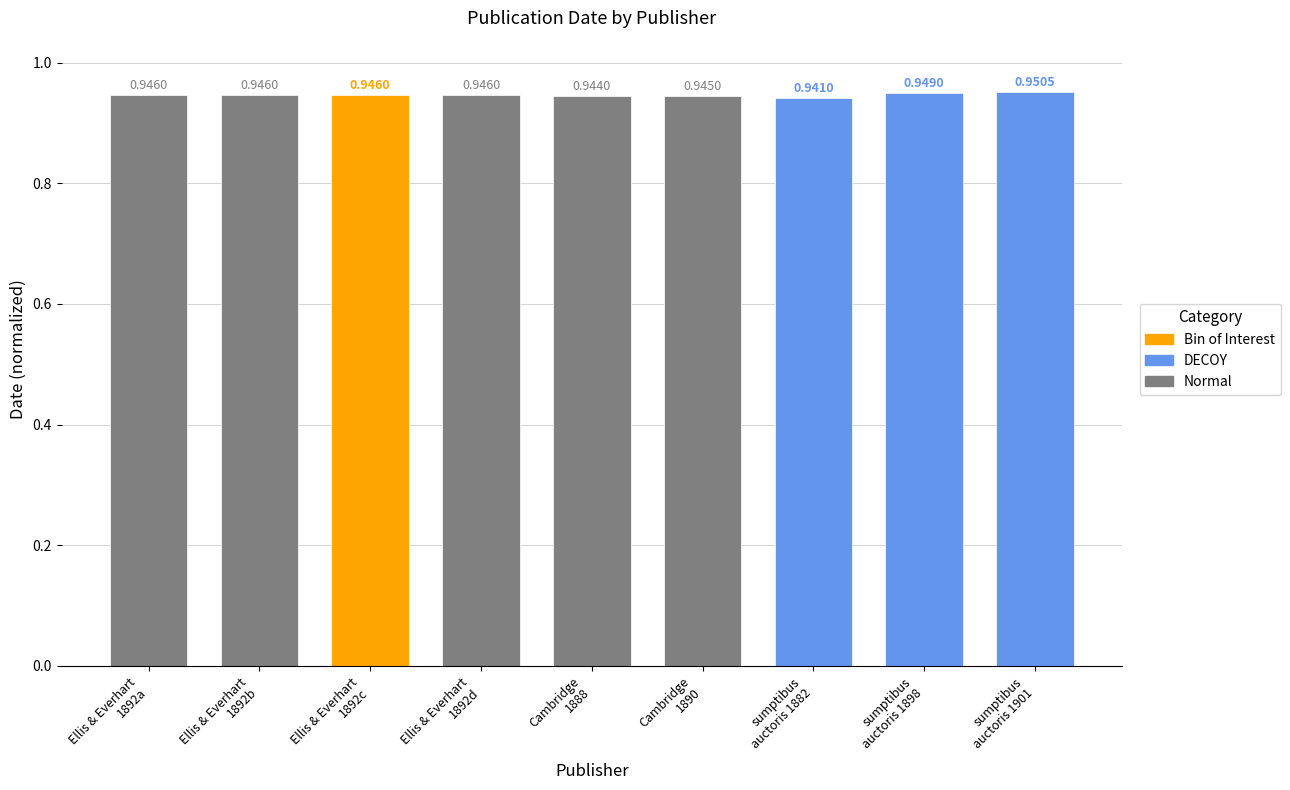

What is the sum of all values?

8.5